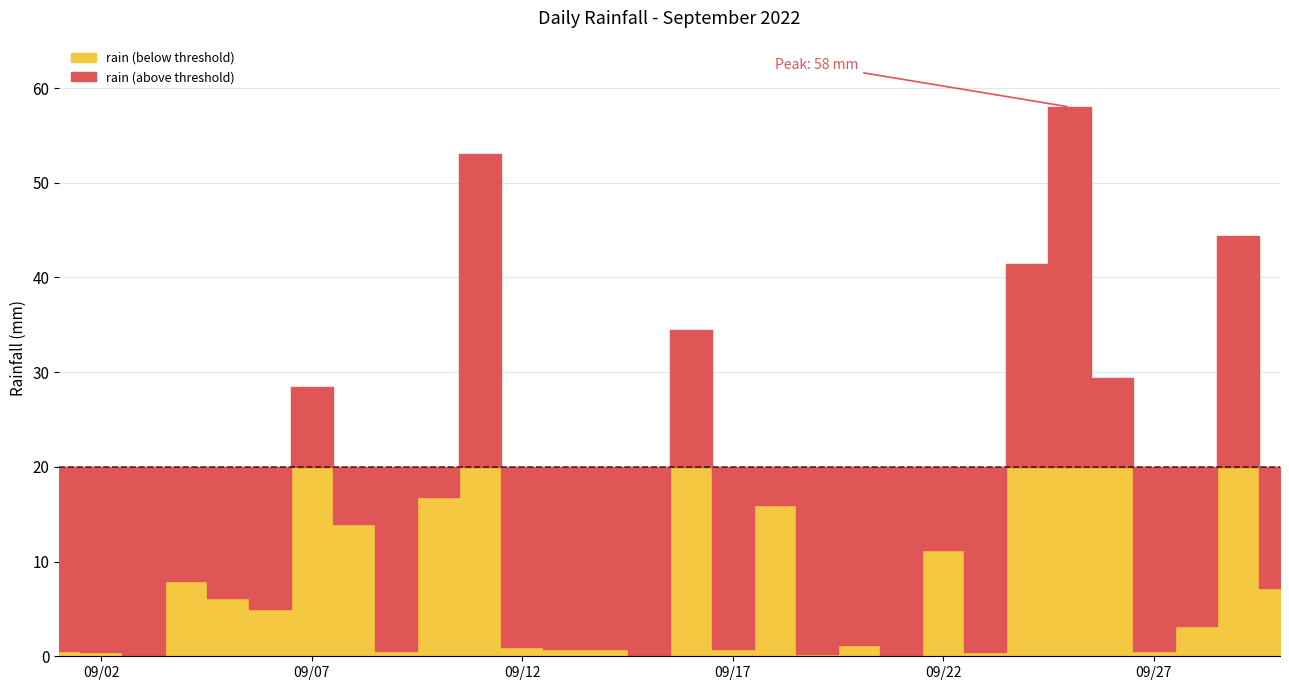

How many points are higher than both their immediate neighbors (excluding endpoints)?

9